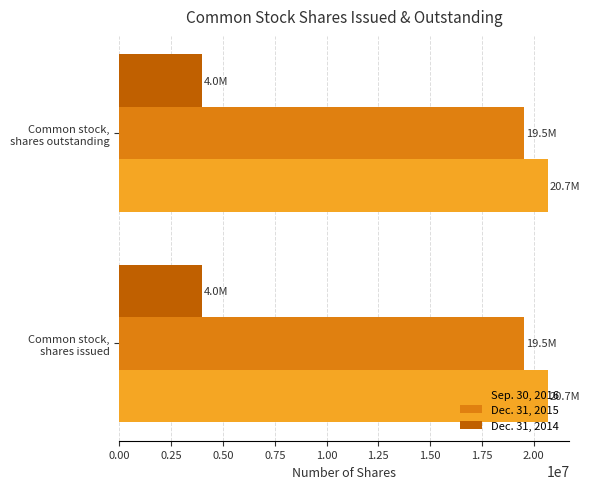

What is the average value of the Dec. 31, 2014 series?

3977854